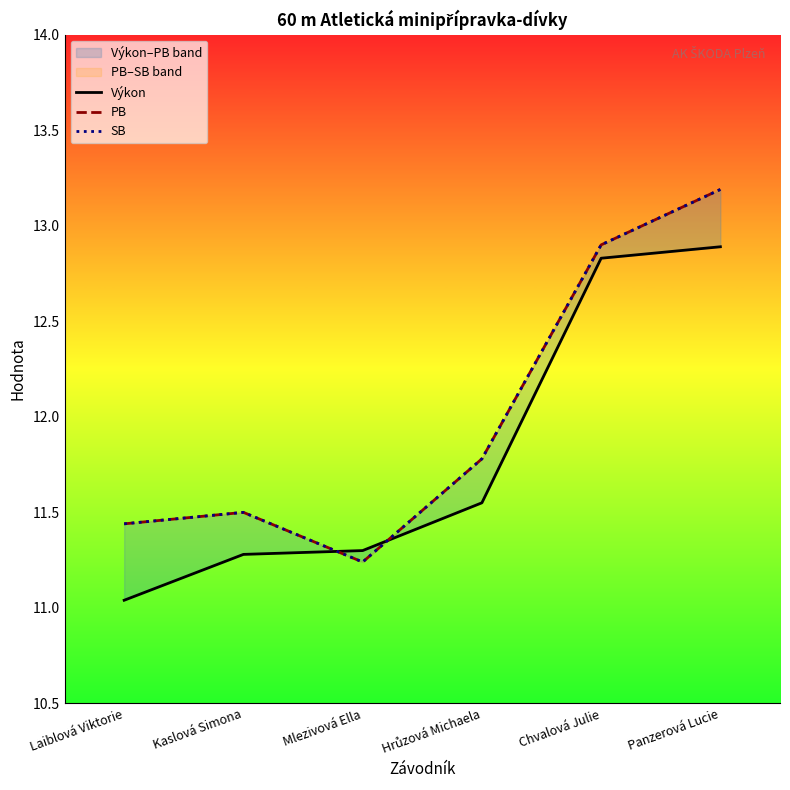

True or false: SB and PB cross at least once.

False